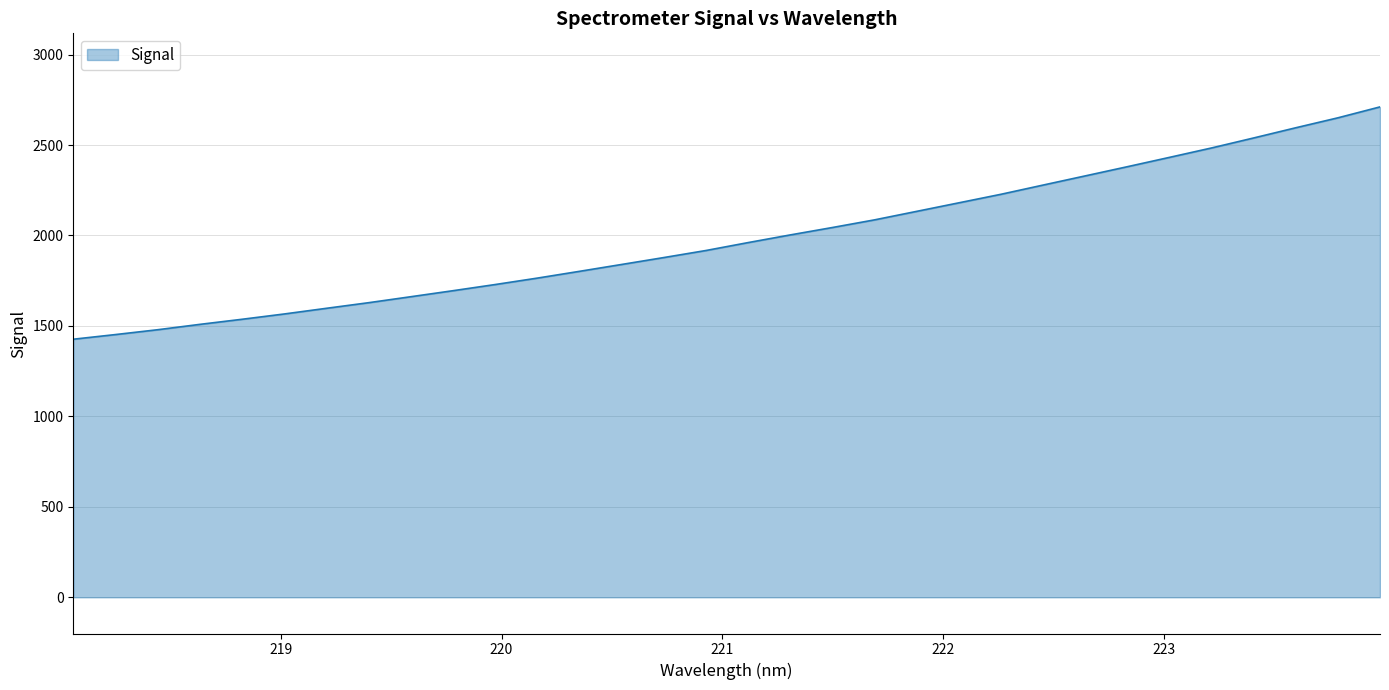

What is the difference between the maximum and minimum values?

1284.1